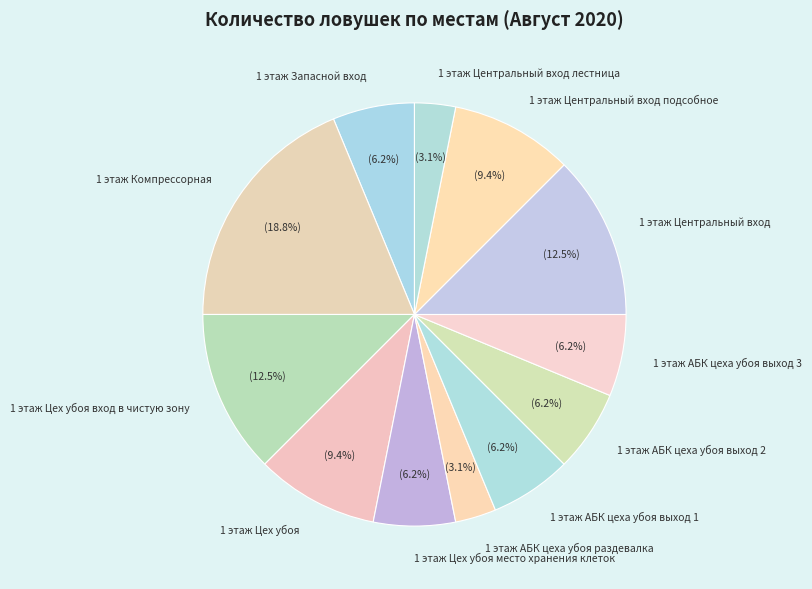

How much of the chart is everything except 1 этаж Цех убоя?

90.6%